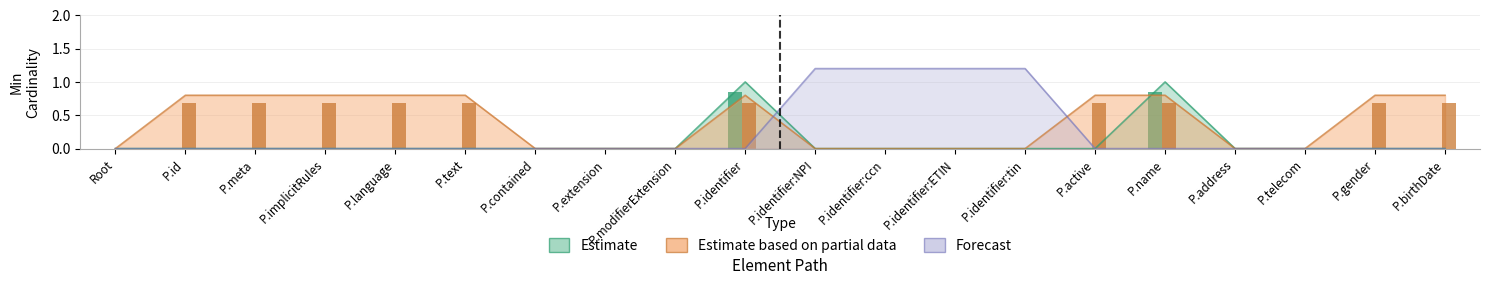

What is the average value of the Forecast series?

0.2